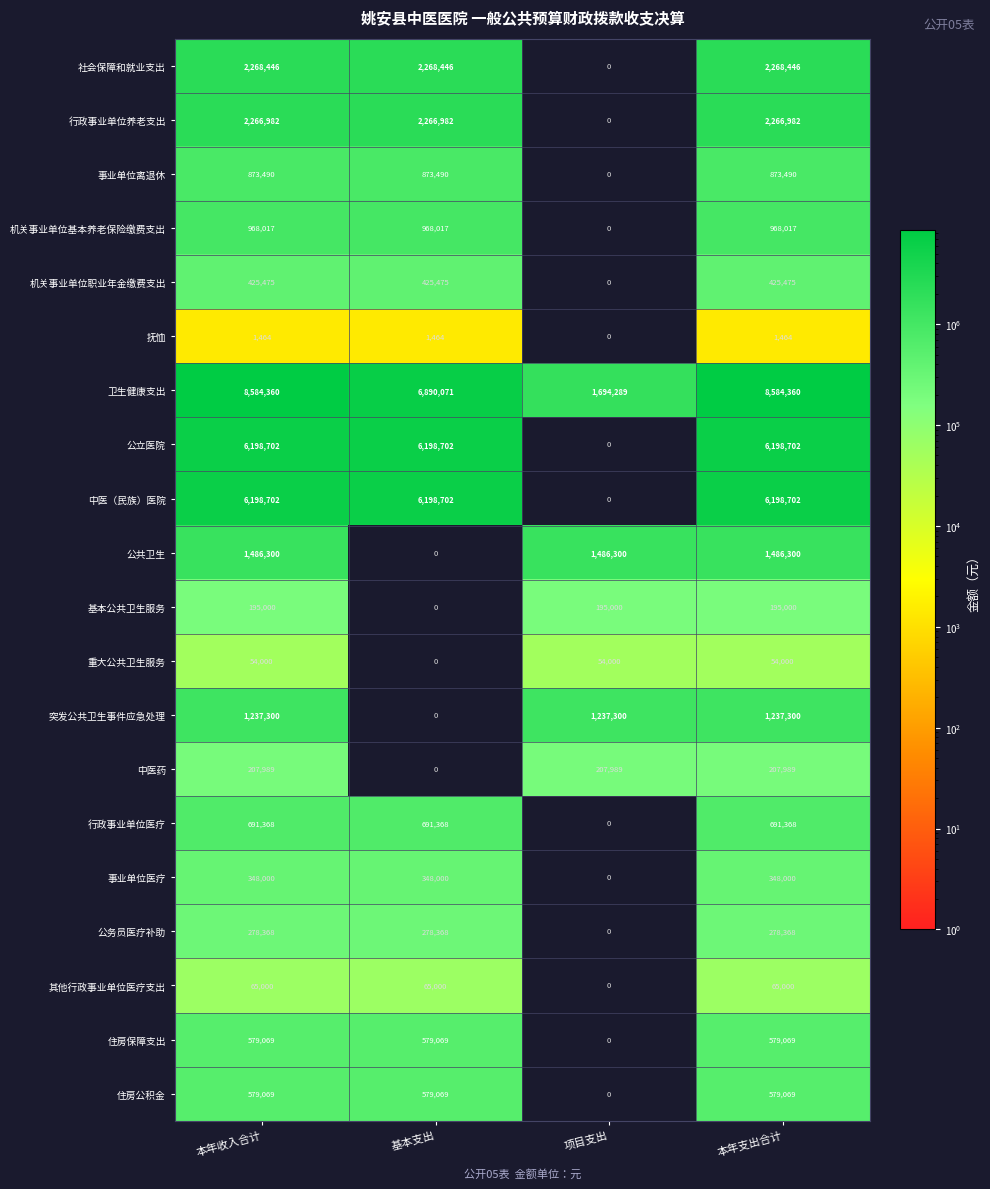

What is the total value across all series at 基本支出?

28632223